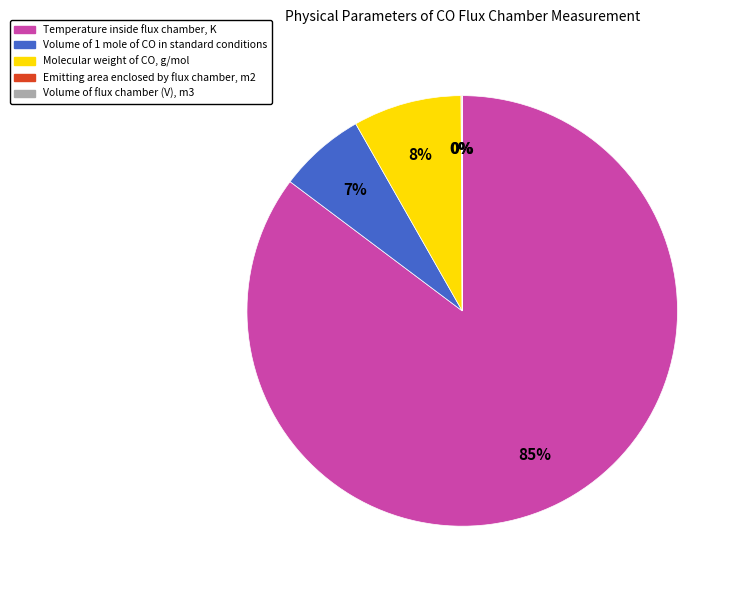

Which category has the biggest portion of the pie?

Temperature inside flux chamber, K